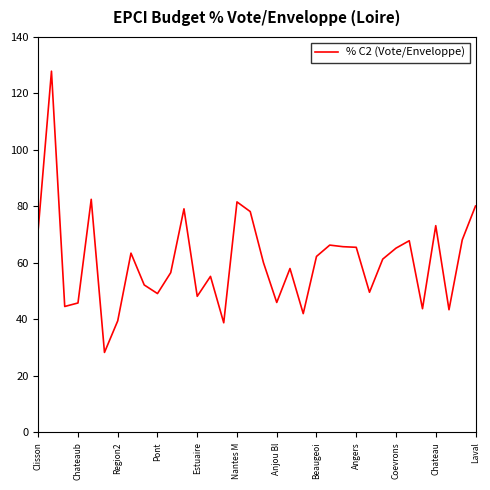

Does the chart have visible grid lines?

No